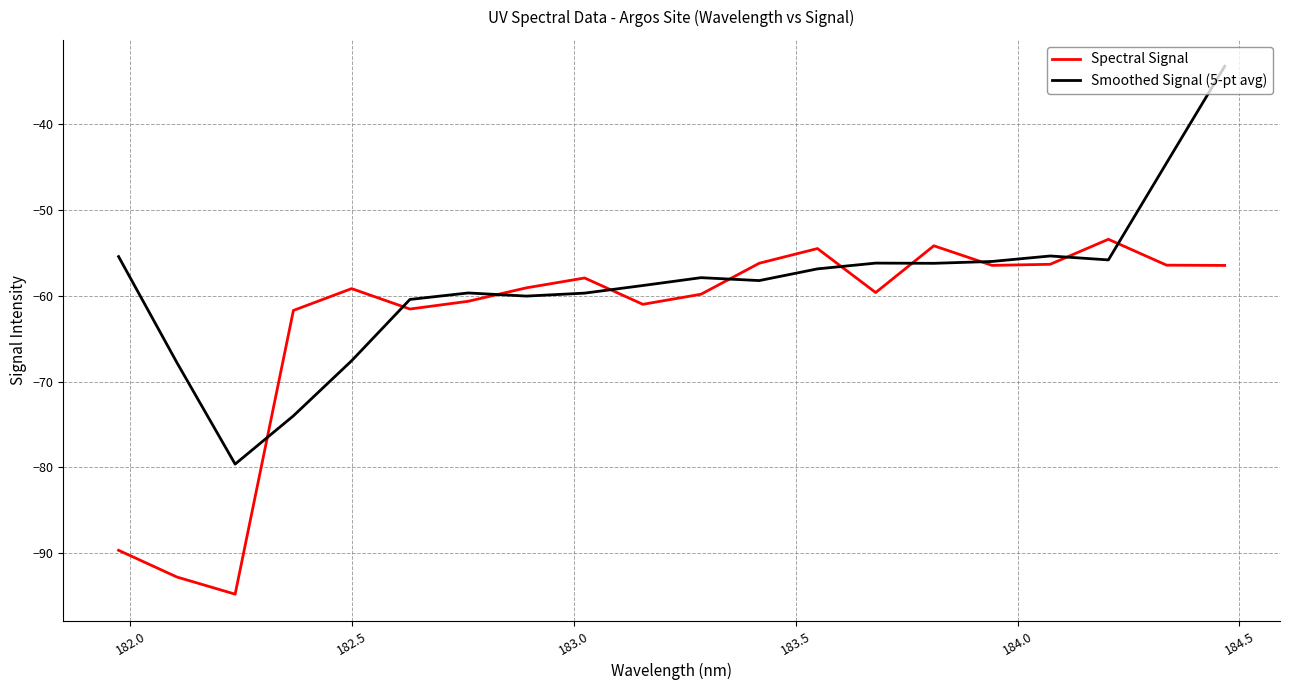

What are all the series names shown in the legend?

Spectral Signal, Smoothed Signal (5-pt avg)